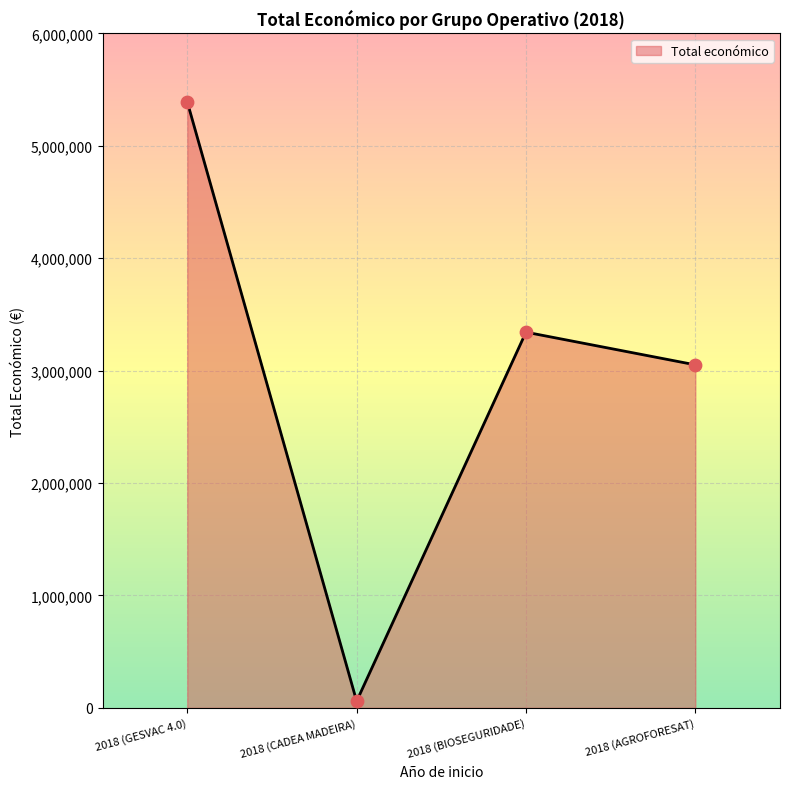

Which has a higher value, 2018 (CADEA MADEIRA) or 2018 (BIOSEGURIDADE)?

2018 (BIOSEGURIDADE)